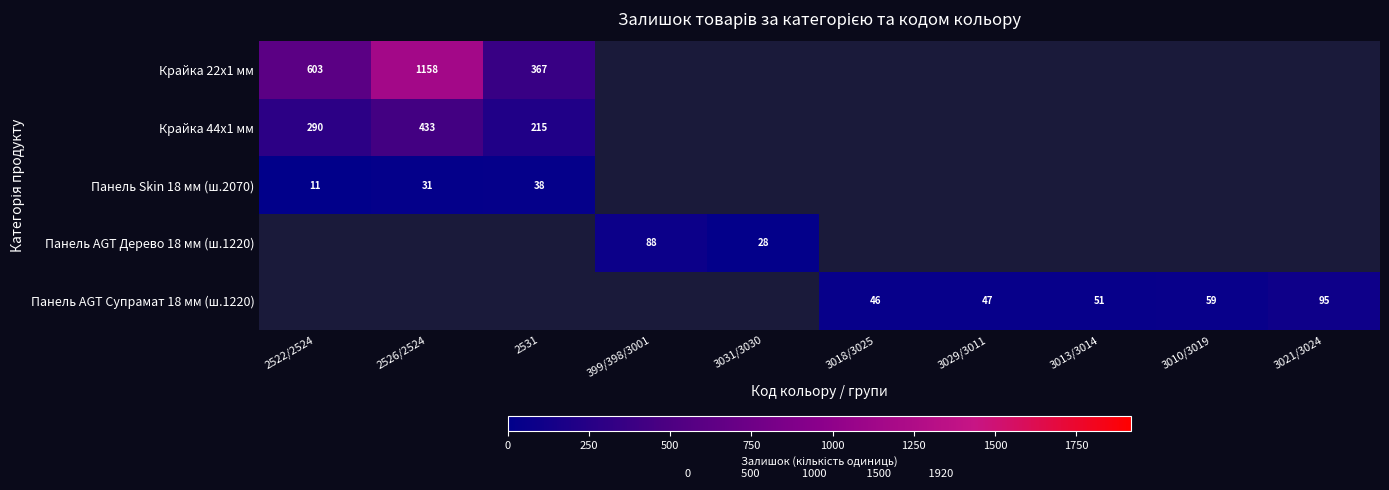

True or false: Панель Skin 18 мм (ш.2070) has a value of 38 at 2531.

True